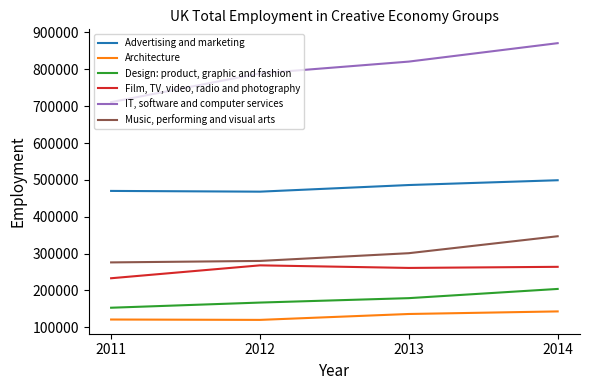

True or false: Architecture and Advertising and marketing cross at least once.

False